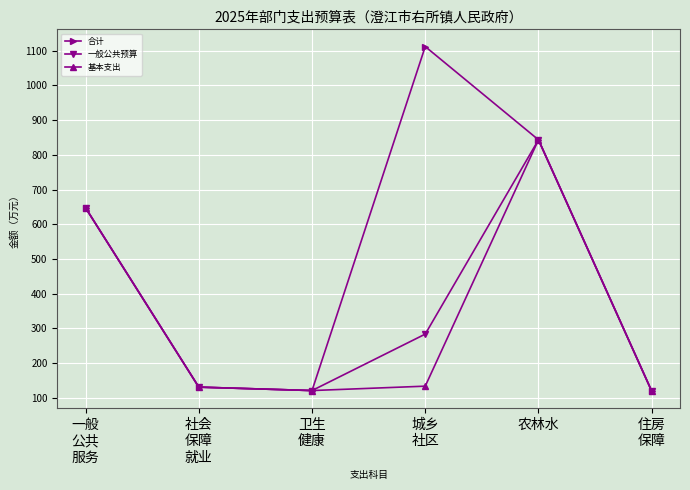

The value of 基本支出 at 卫生
健康 is 54.9. True or false?

False